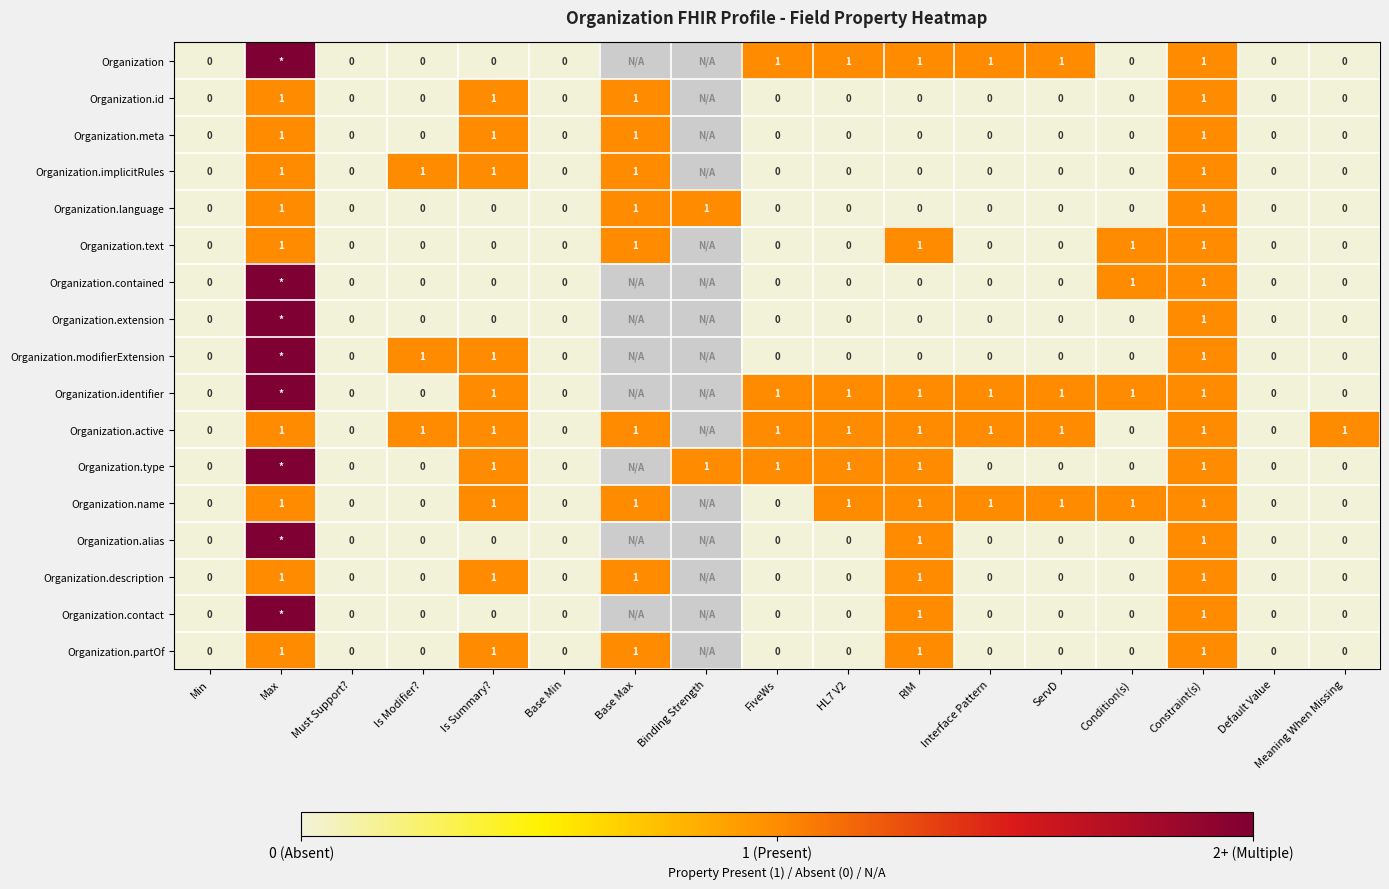

The value of Organization.id at Is Summary? is 1. True or false?

True